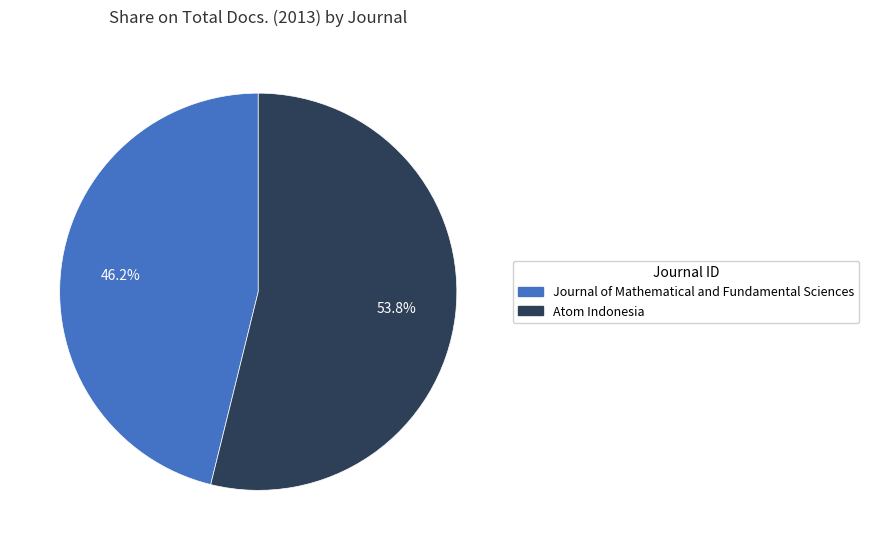

Rank the categories by value from lowest to highest.

Journal of Mathematical and Fundamental Sciences, Atom Indonesia